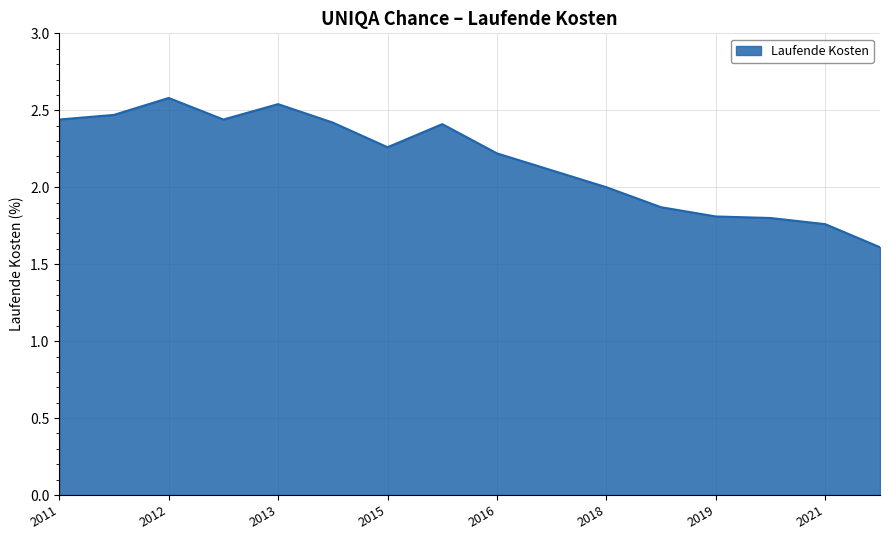

How many categories are shown in the chart?

16